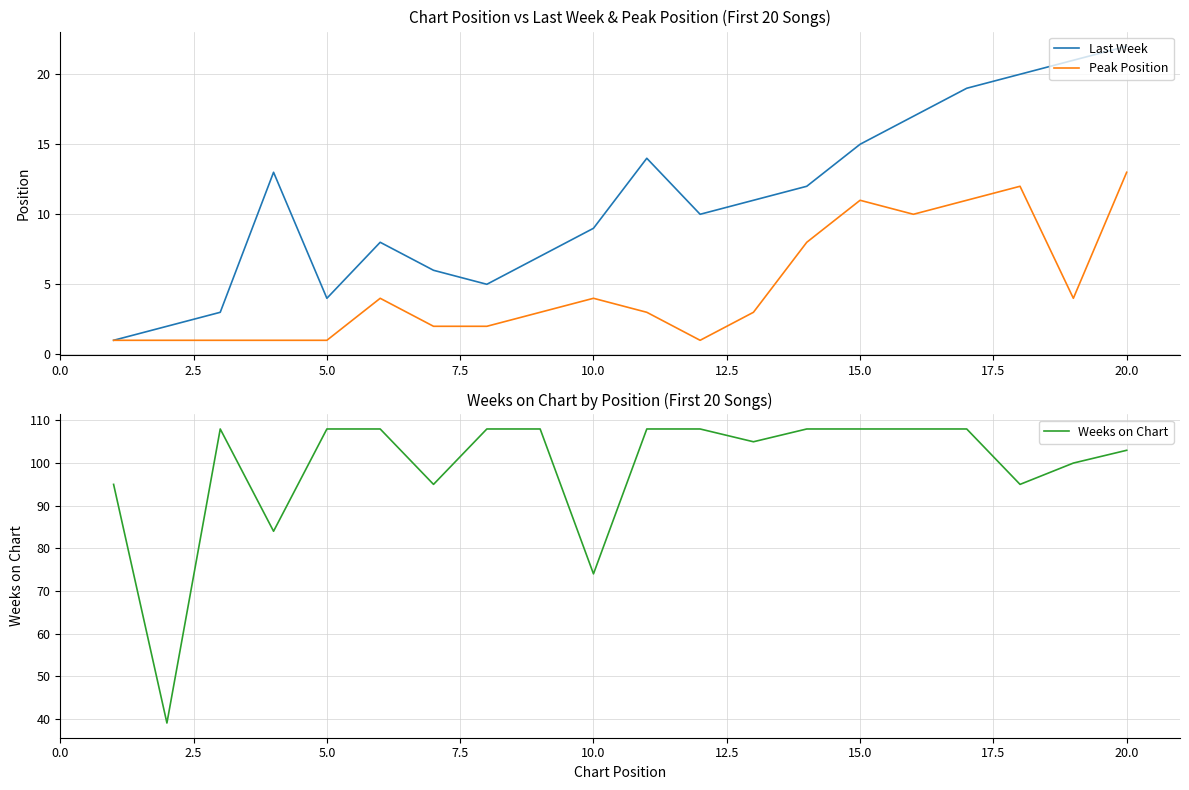

What is the maximum value for Peak Position?

13